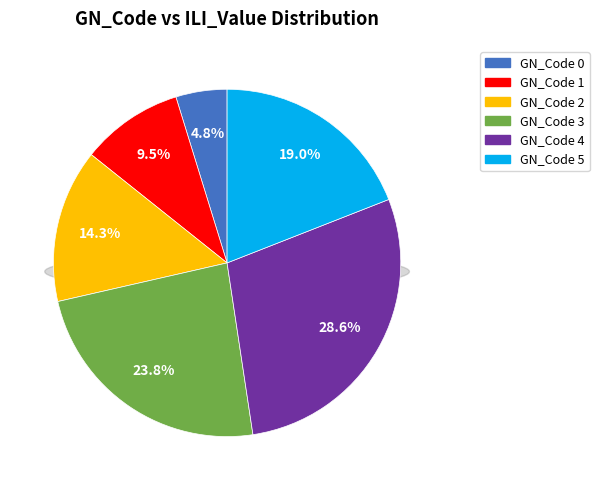

Does any single category account for the majority?

No